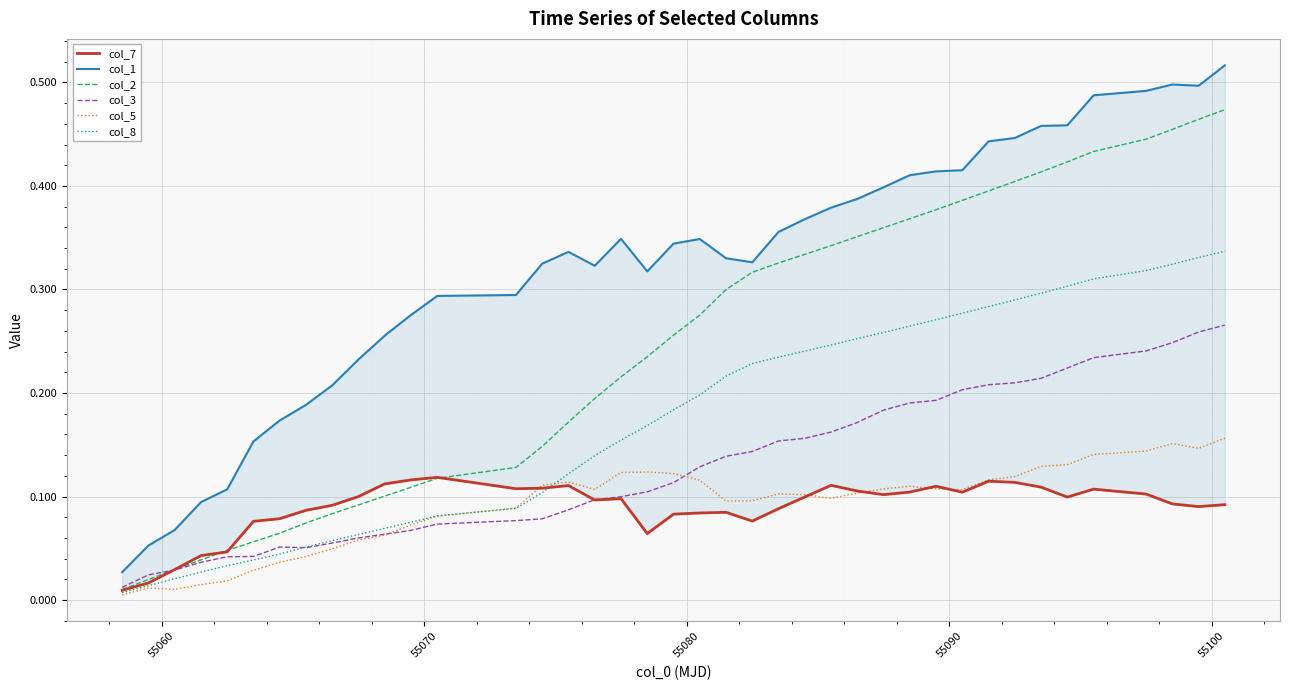

What are all the series names shown in the legend?

col_7, col_1, col_2, col_3, col_5, col_8